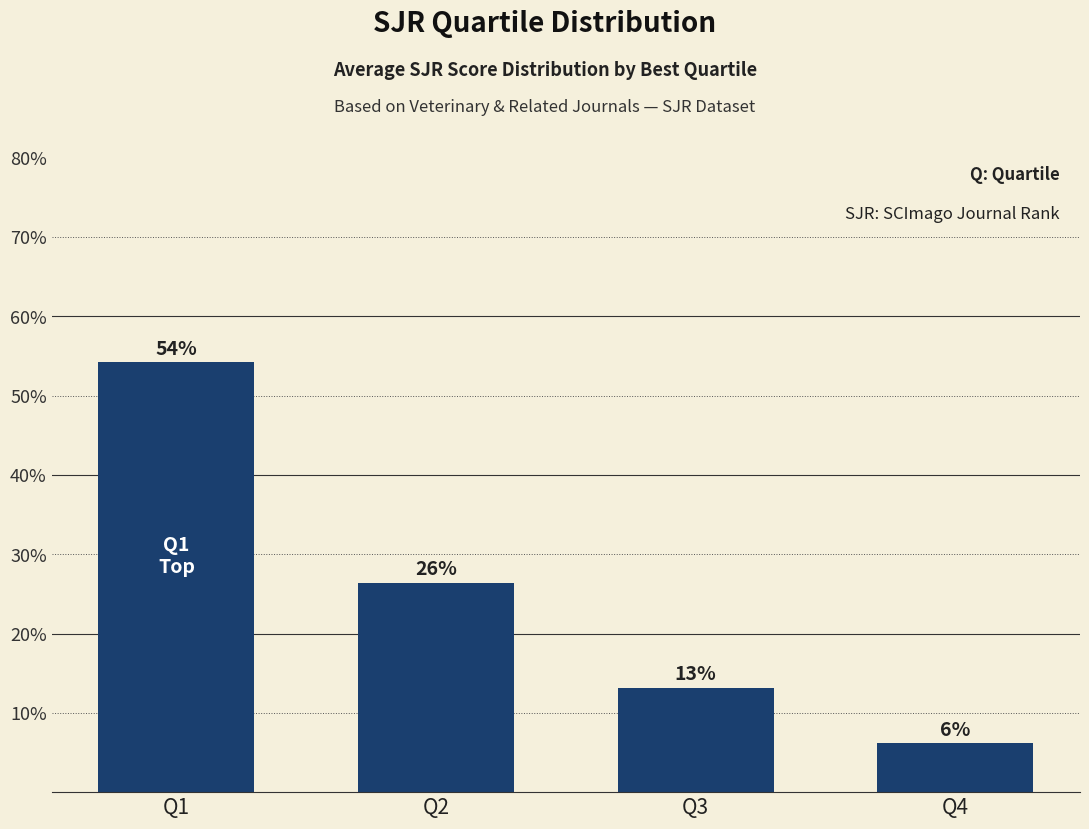

Rank the categories by value from lowest to highest.

Q4, Q3, Q2, Q1